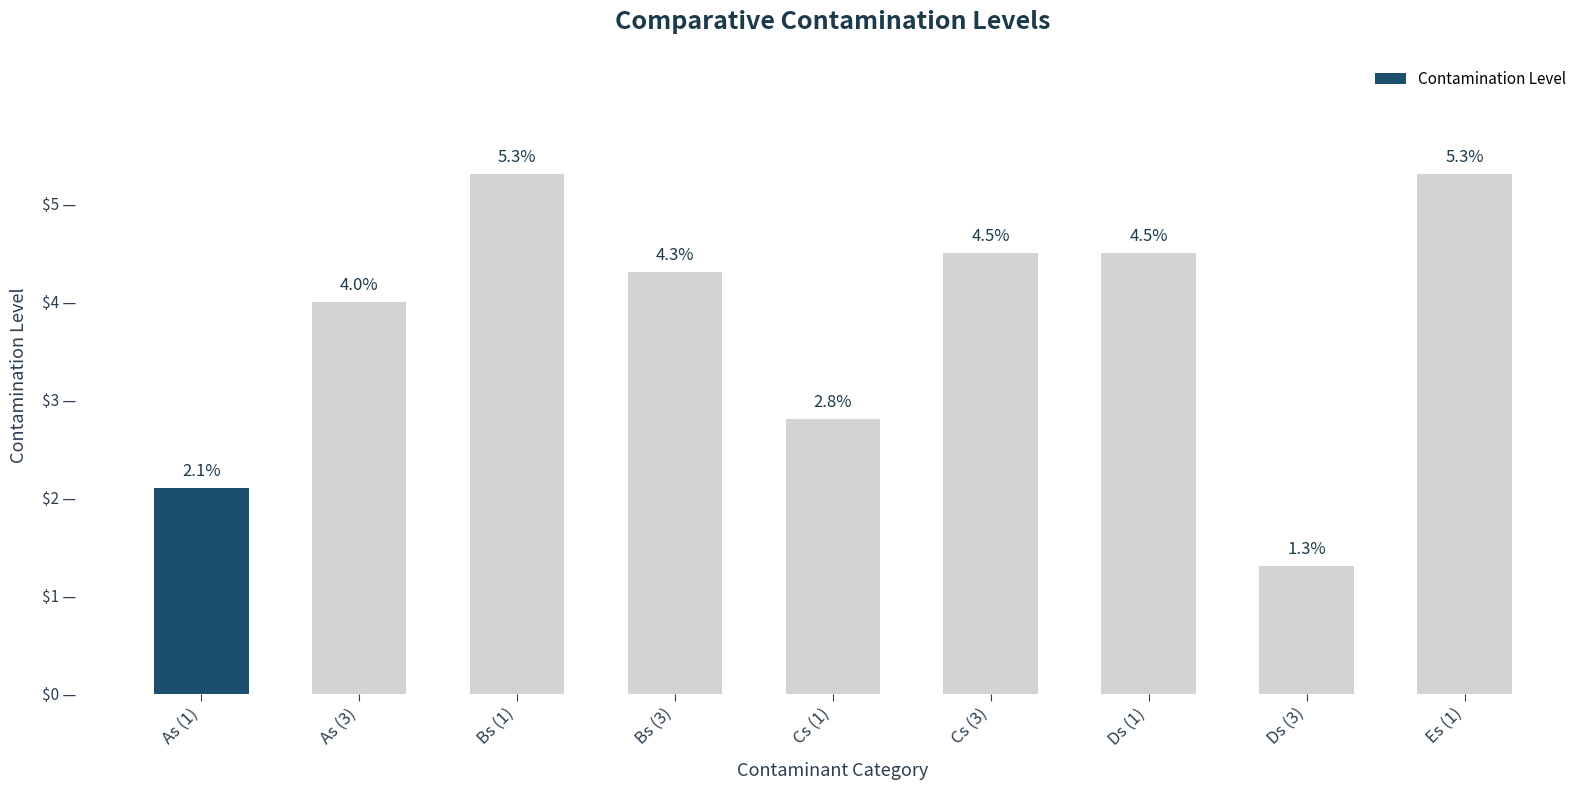

What is the label of the 2nd bar from the right?

Ds (3)